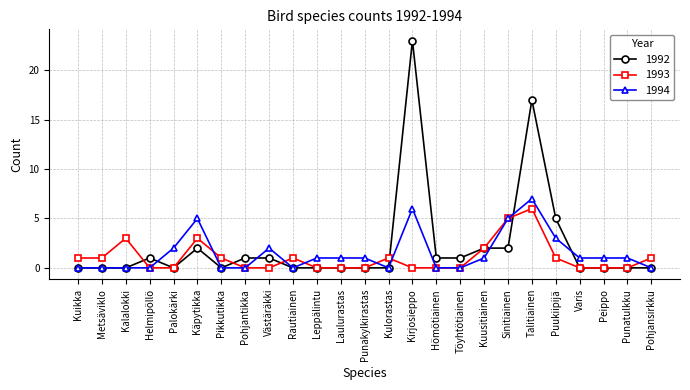

At how many categories does at least one series exceed 22?

1